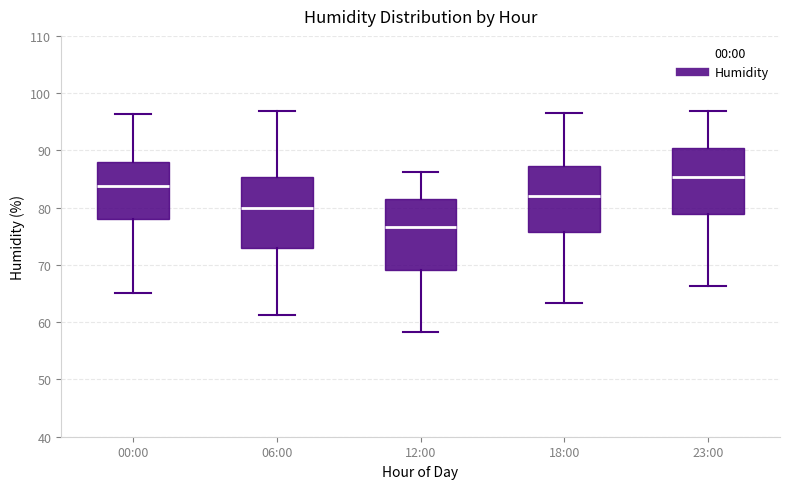

Which box has the highest median line?

23:00